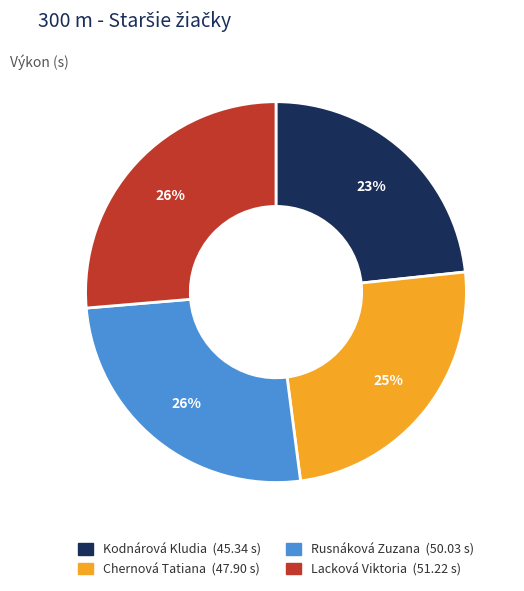

What is the smallest slice in the pie chart?

Kodnárová Kludia